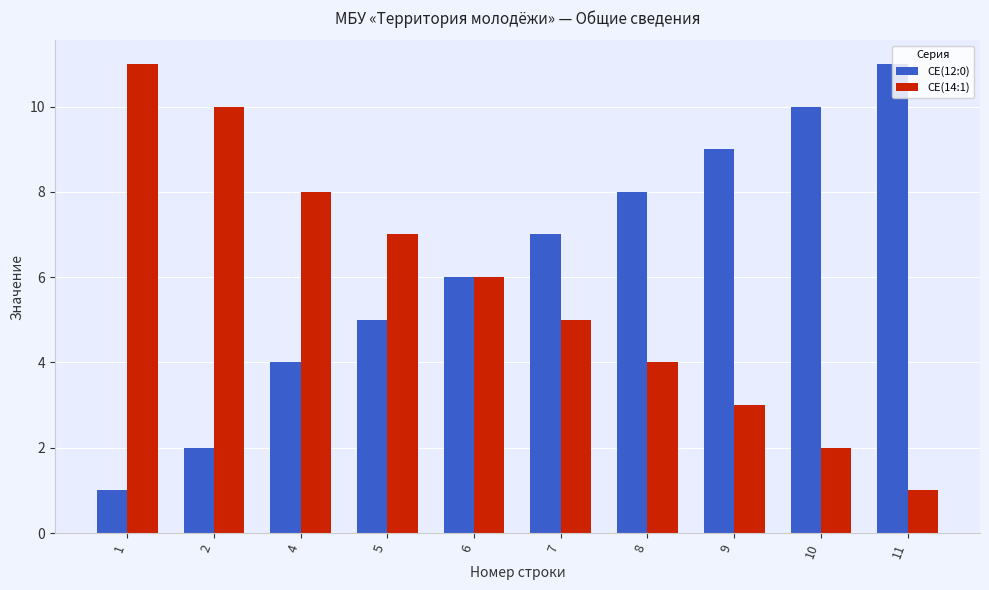

The value of CE(14:1) at 1 is 11. True or false?

True